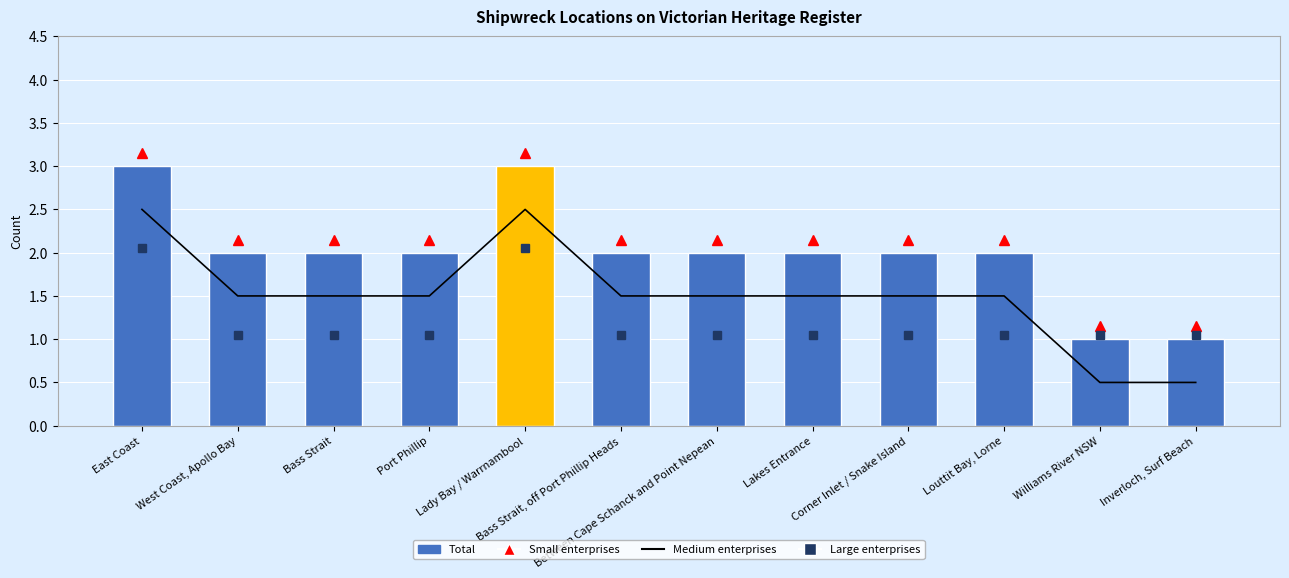

How many data points in Medium enterprises are less than 1?

2